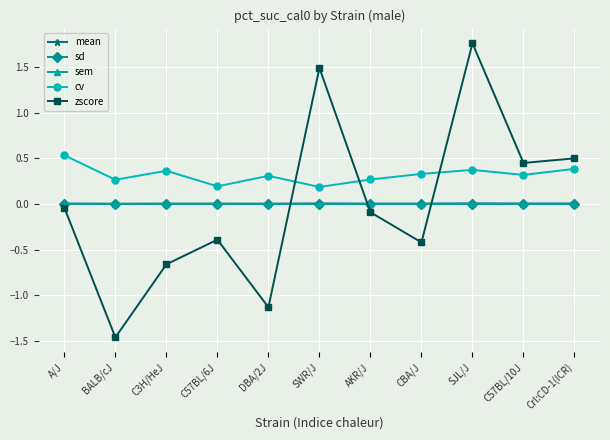

What is the label of the 5th point from the right?

AKR/J